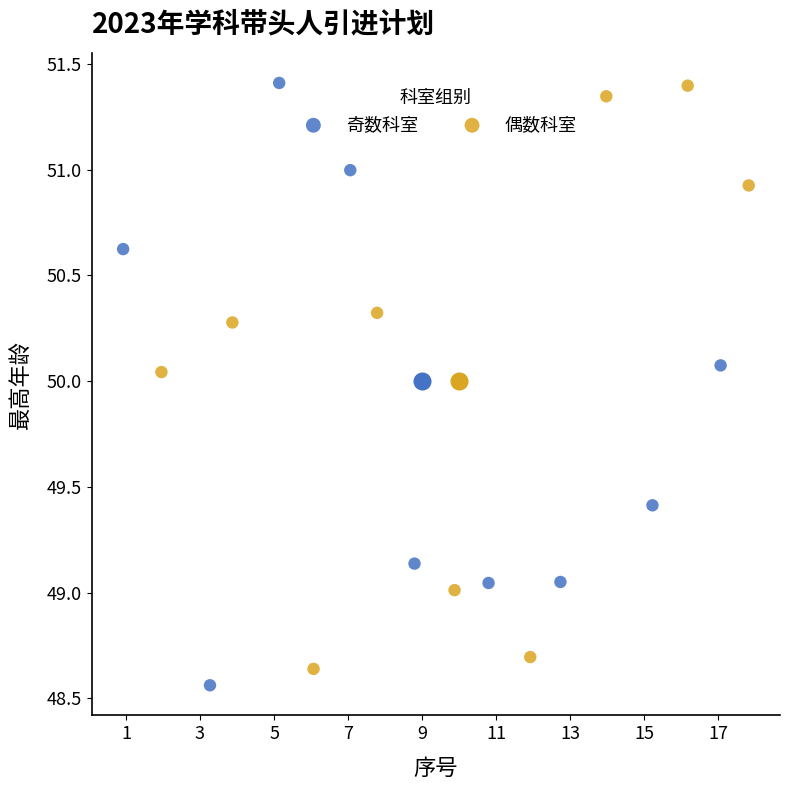

Which series has the widest spread of Y values?

奇数科室